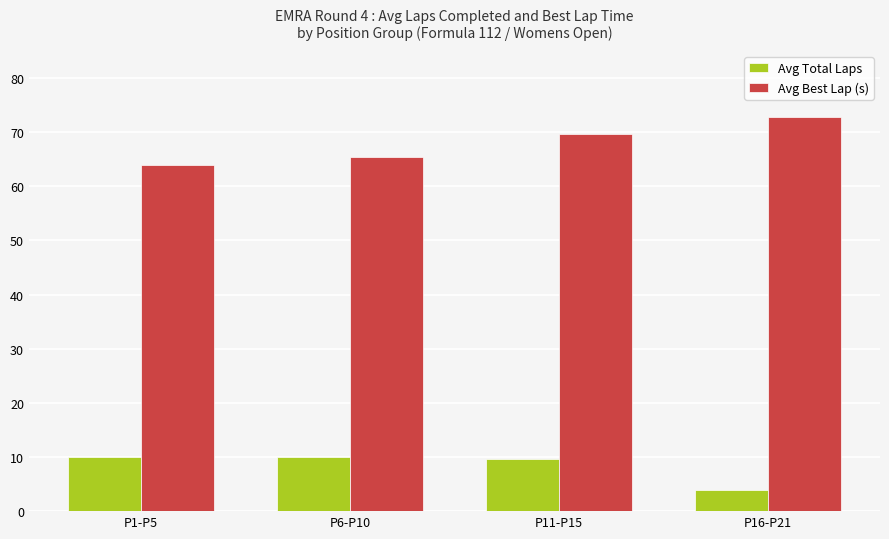

What is the spread (max minus min) of values at P11-P15?

60.1